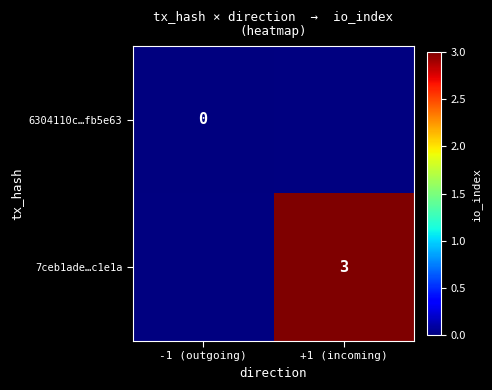

True or false: 7ceb1ade…c1e1a has a value of 3 at +1 (incoming).

True